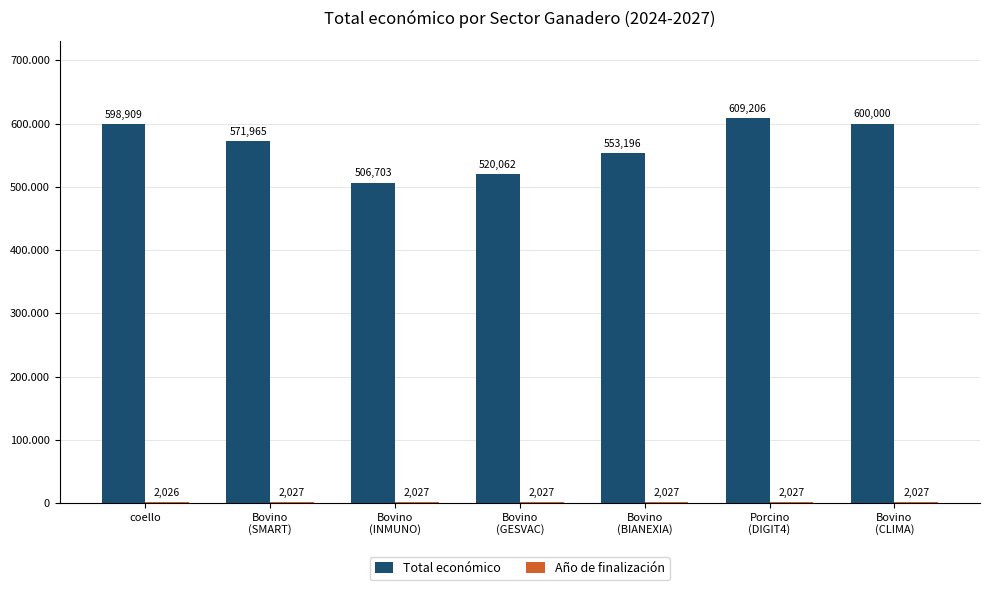

Reading right to left, what are all the values shown in this chart?

Total económico: 600000	609206	553196	520062	506703	571965	598909
Año de finalización: 2027	2027	2027	2027	2027	2027	2026